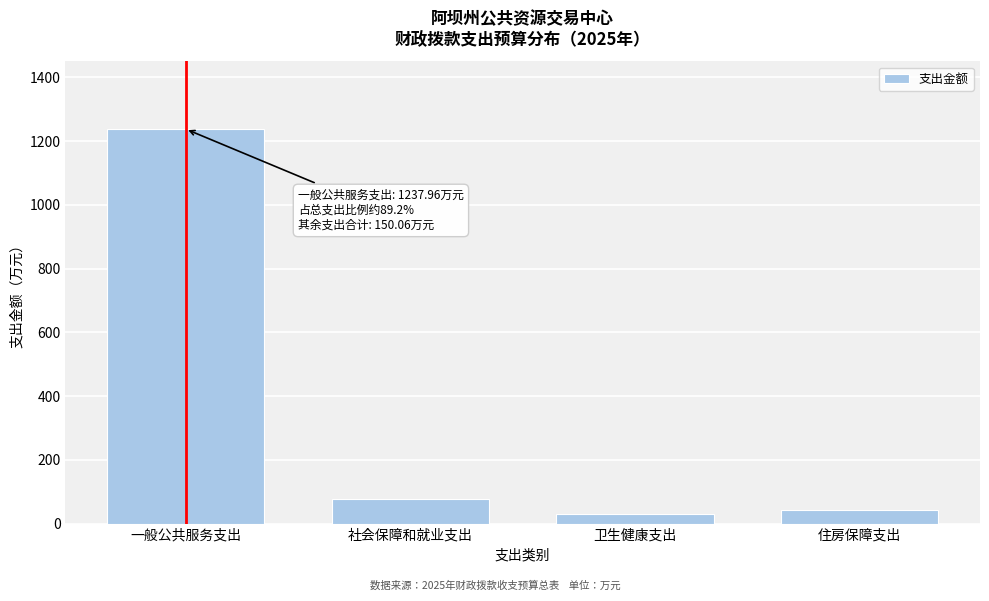

Reading left to right, list all the values displayed in this chart.

一般公共服务支出=1238.0	社会保障和就业支出=78.0	卫生健康支出=28.7	住房保障支出=43.3